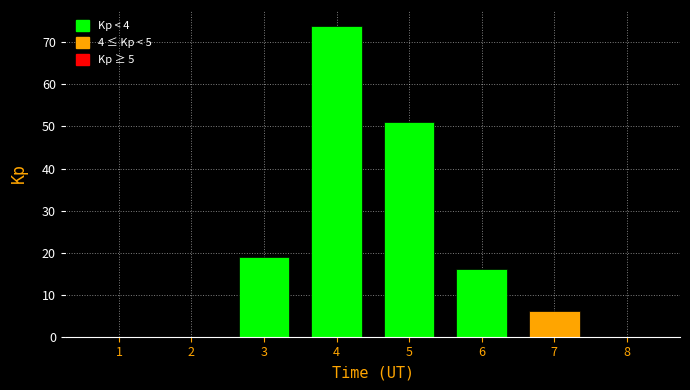

Reading right to left, extract all data points from this chart.

8=0	7=6	6=16	5=51	4=74	3=19	2=0	1=0